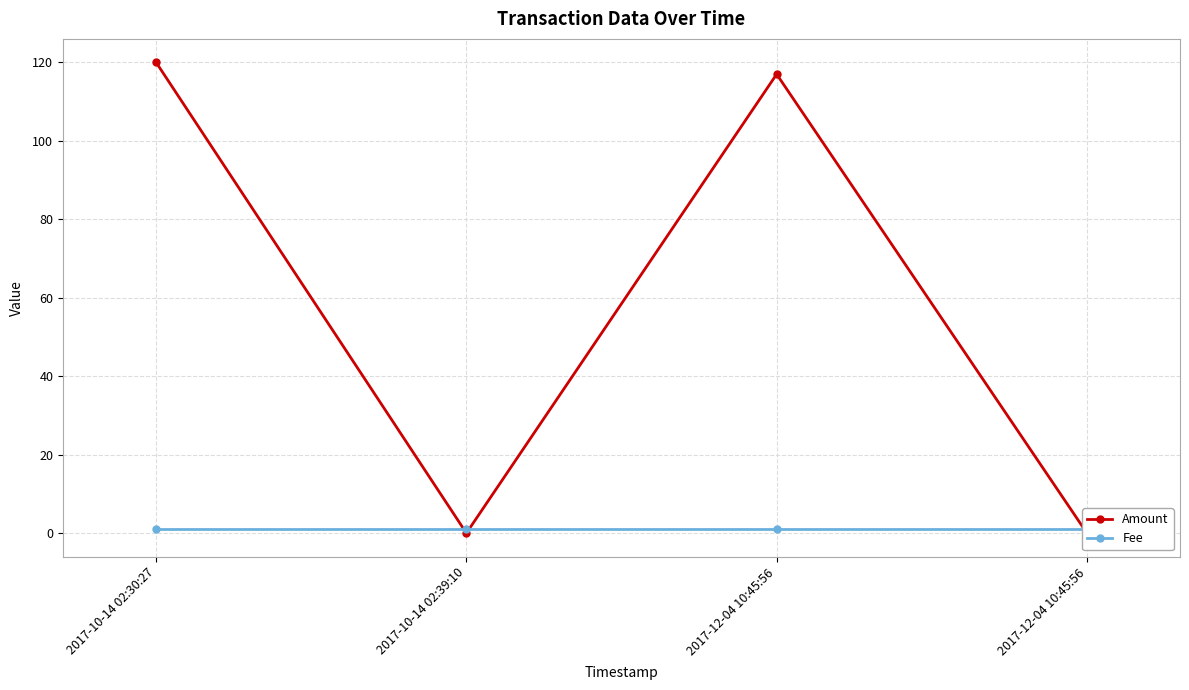

What is the spread (max minus min) of values at 2017-10-14 02:39:10?

1